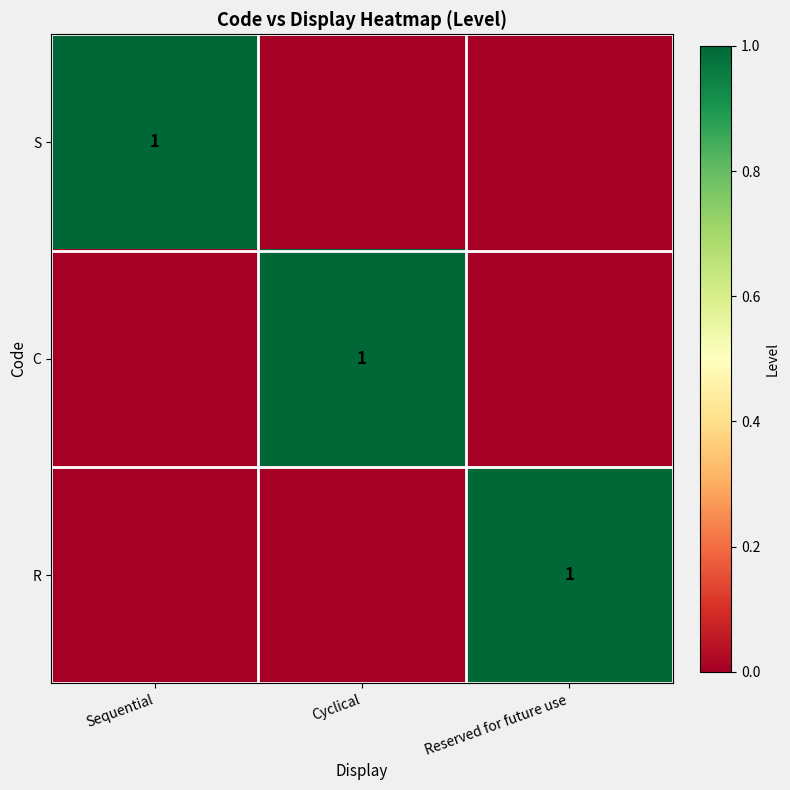

The value of R at Reserved for future use is 1. True or false?

True